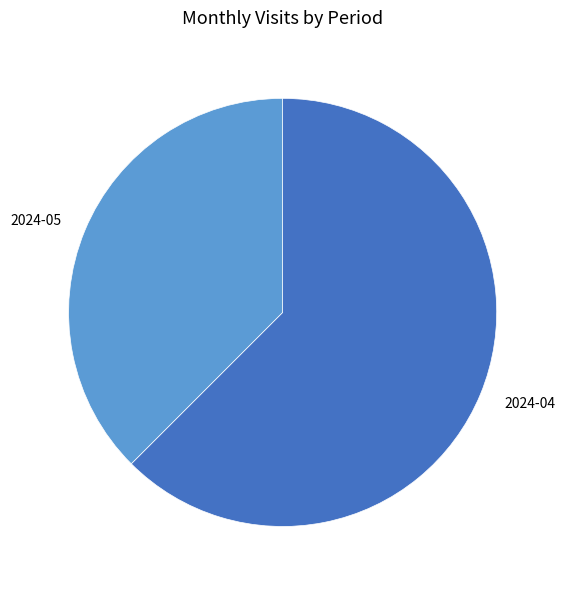

Is it true that 2024-05 is 38% of the pie?

True